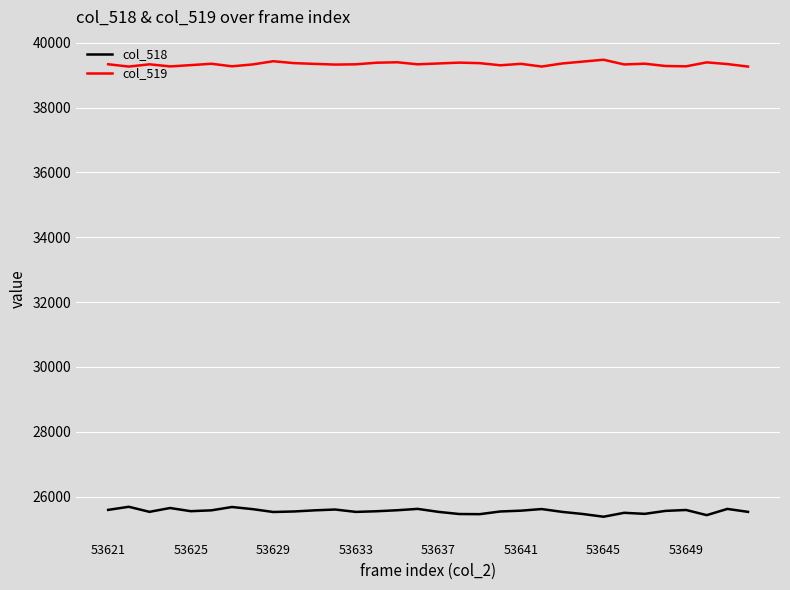

True or false: col_518 and col_519 cross at least once.

False